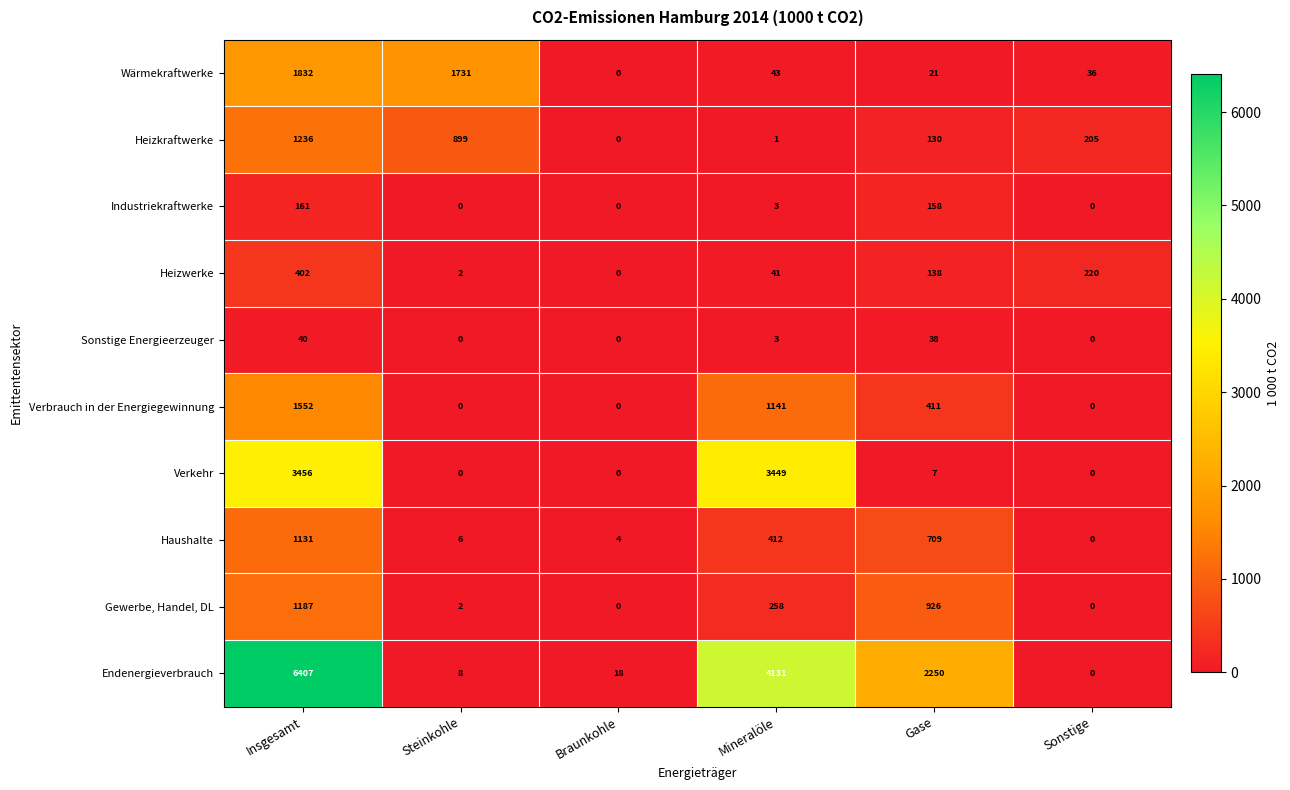

How many values in the Industriekraftwerke series are below 3?

3